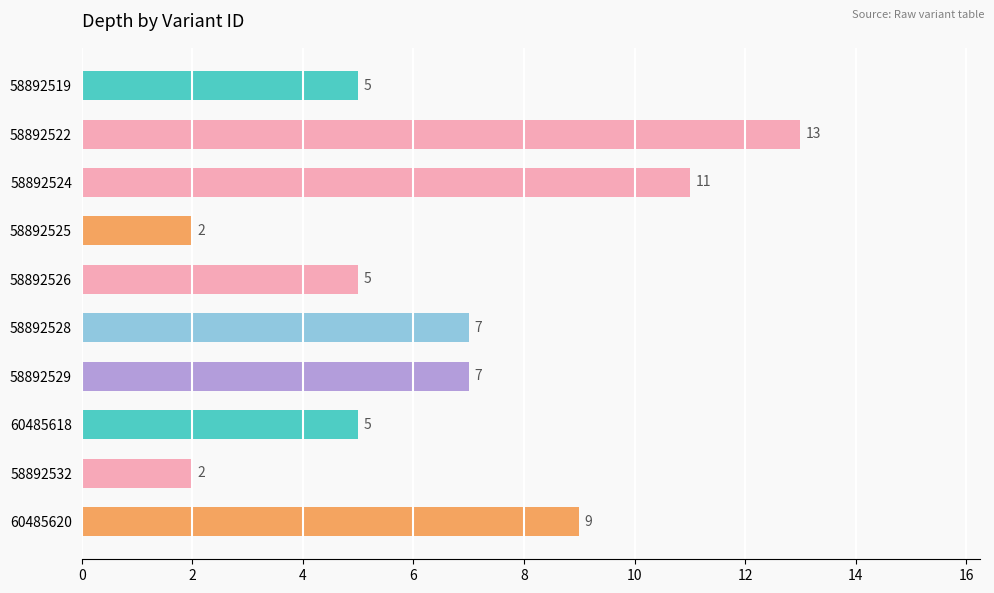

Count the values in the range 5 to 9.

6